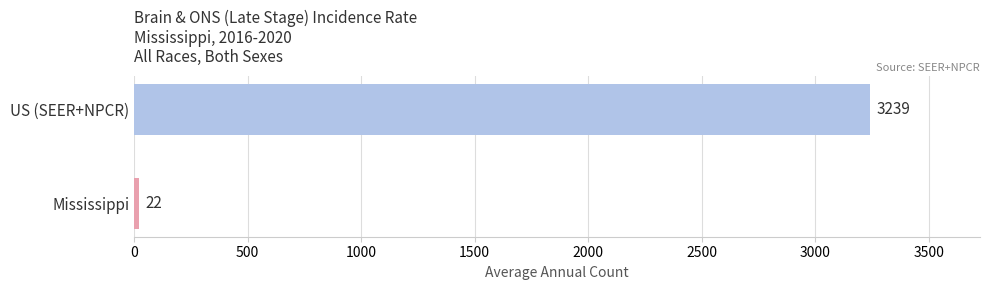

What is the minimum value shown in the chart?

22